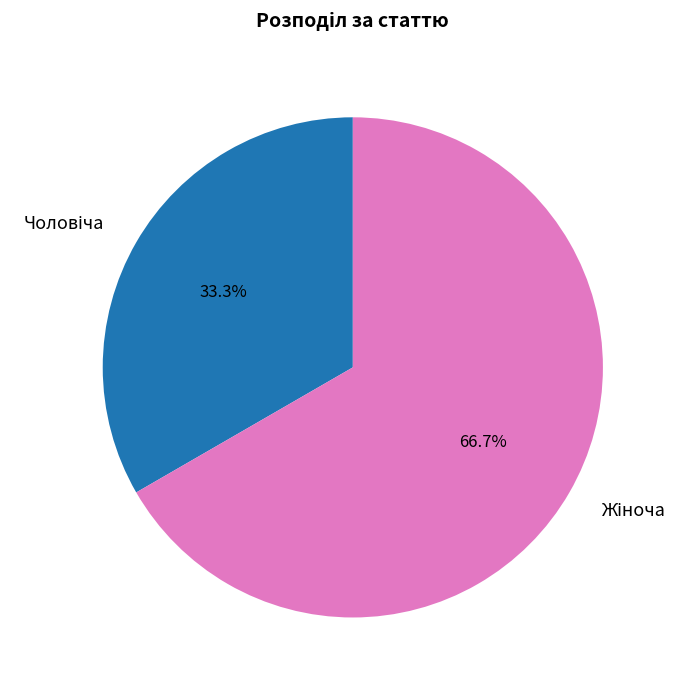

Does any single category account for the majority?

Yes